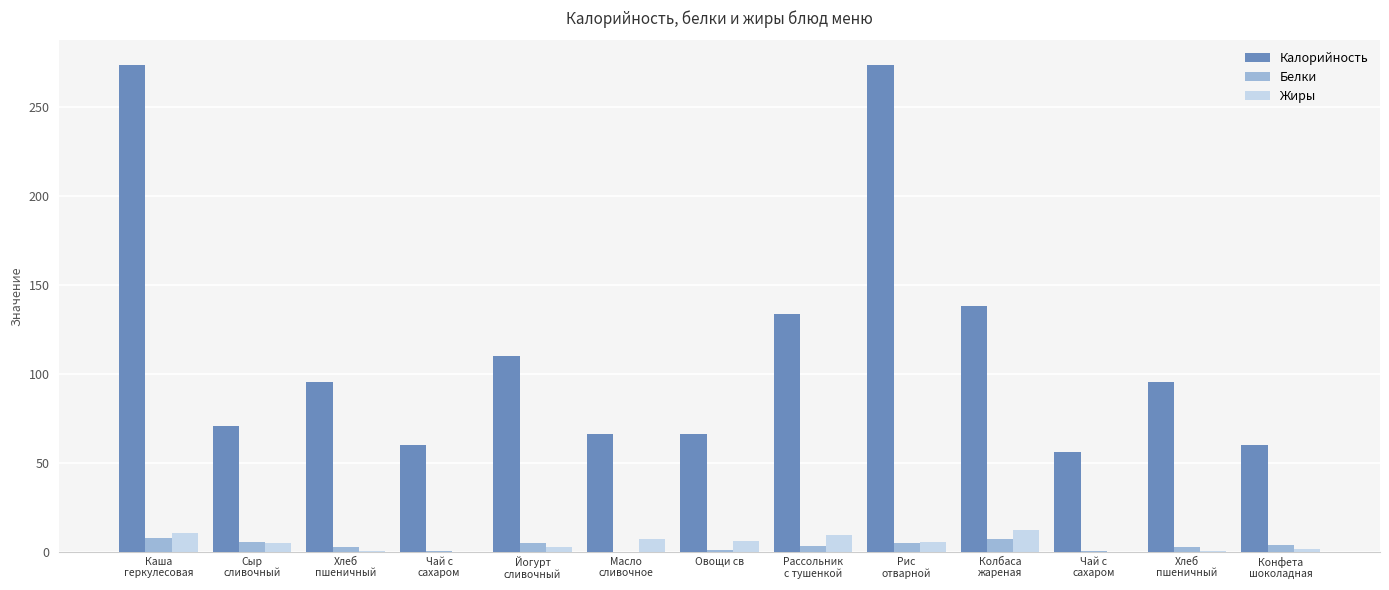

At Хлеб
пшеничный, list the series in order from smallest to largest.

Жиры, Белки, Калорийность